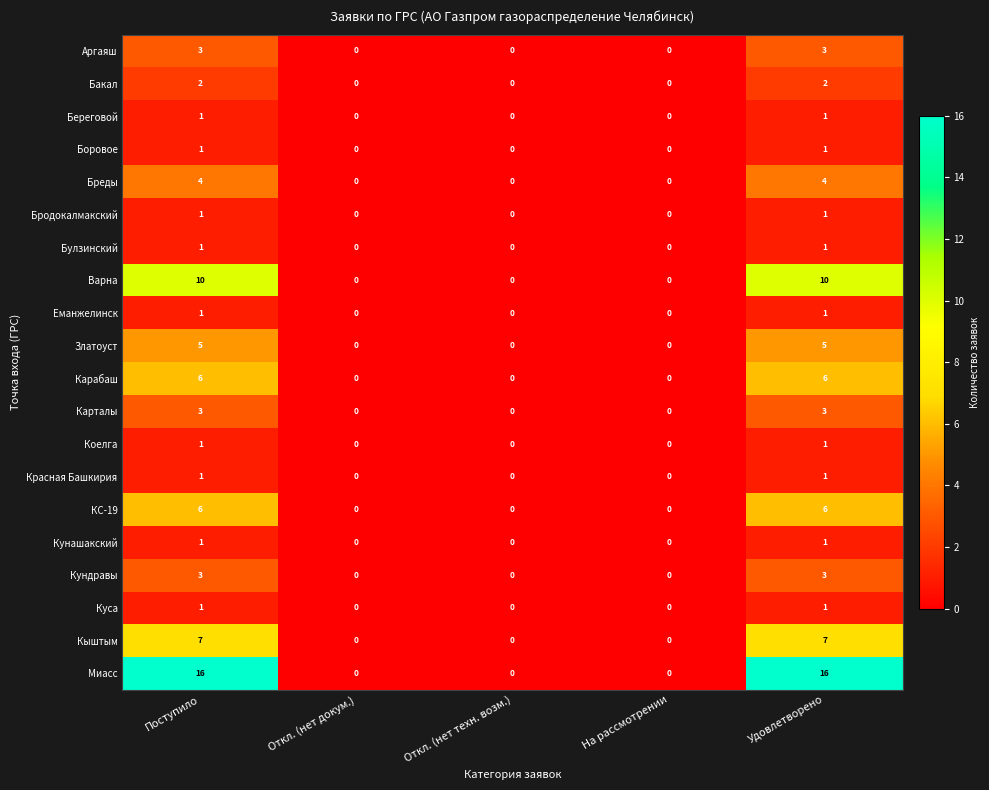

True or false: Златоуст has a value of 5 at Поступило.

True